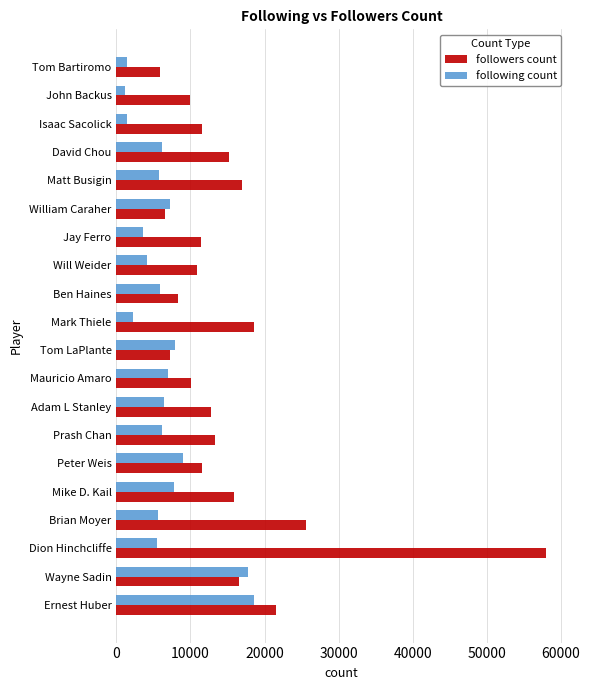

Where is followers count nearest to the value 31919?

Brian Moyer